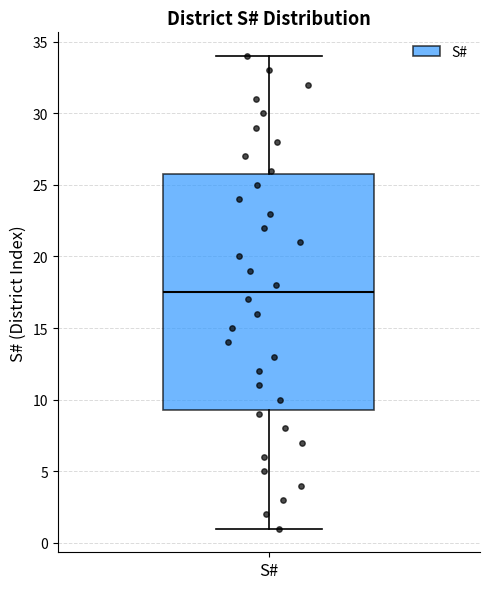

Where is the upper edge of the box for S# on the y-axis? The values are not printed on the chart, so give them approximately, as read against the axis.

26.0